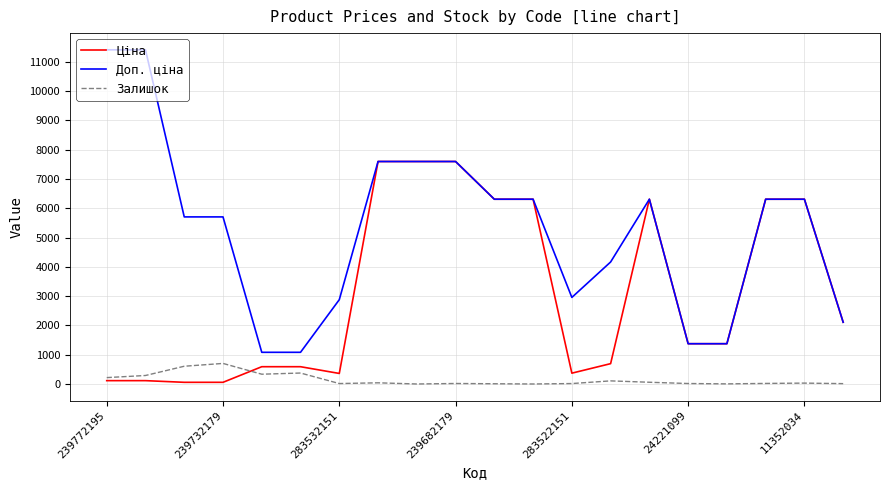

Which series has the largest total across all categories?

Доп. ціна